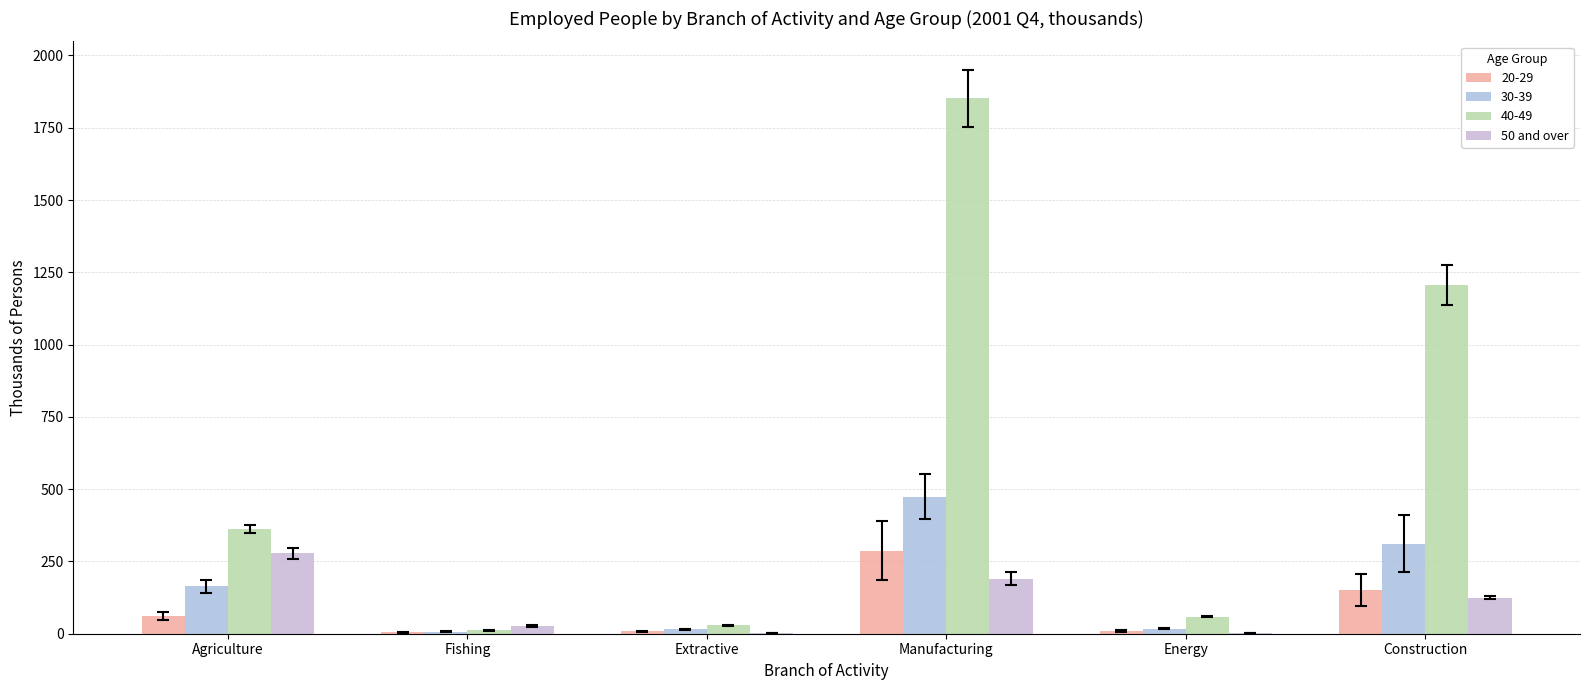

Are the bars grouped side by side (vs. stacked)?

Yes